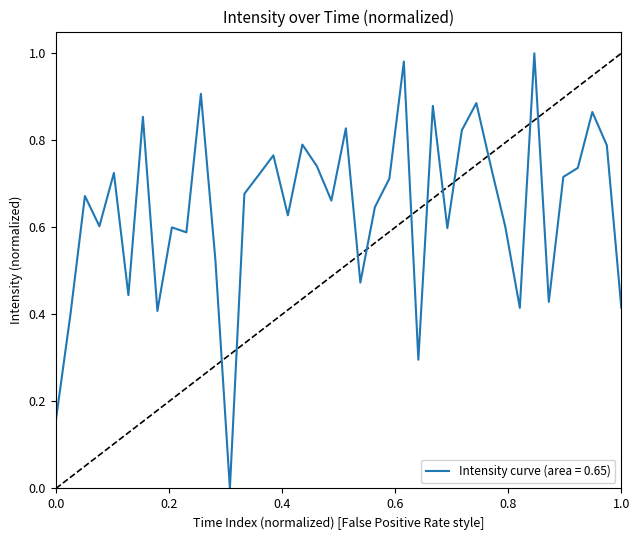

How many interior local valleys (lower than both neighbors) does the data have?

12